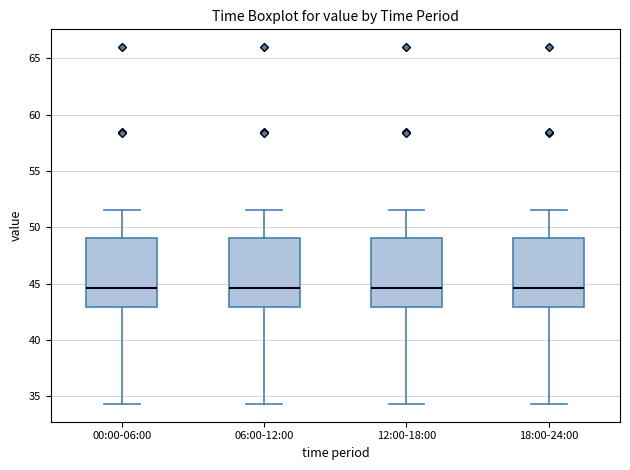

Where is the upper edge of the box for 12:00-18:00 on the y-axis? The values are not printed on the chart, so give them approximately, as read against the axis.

49.0